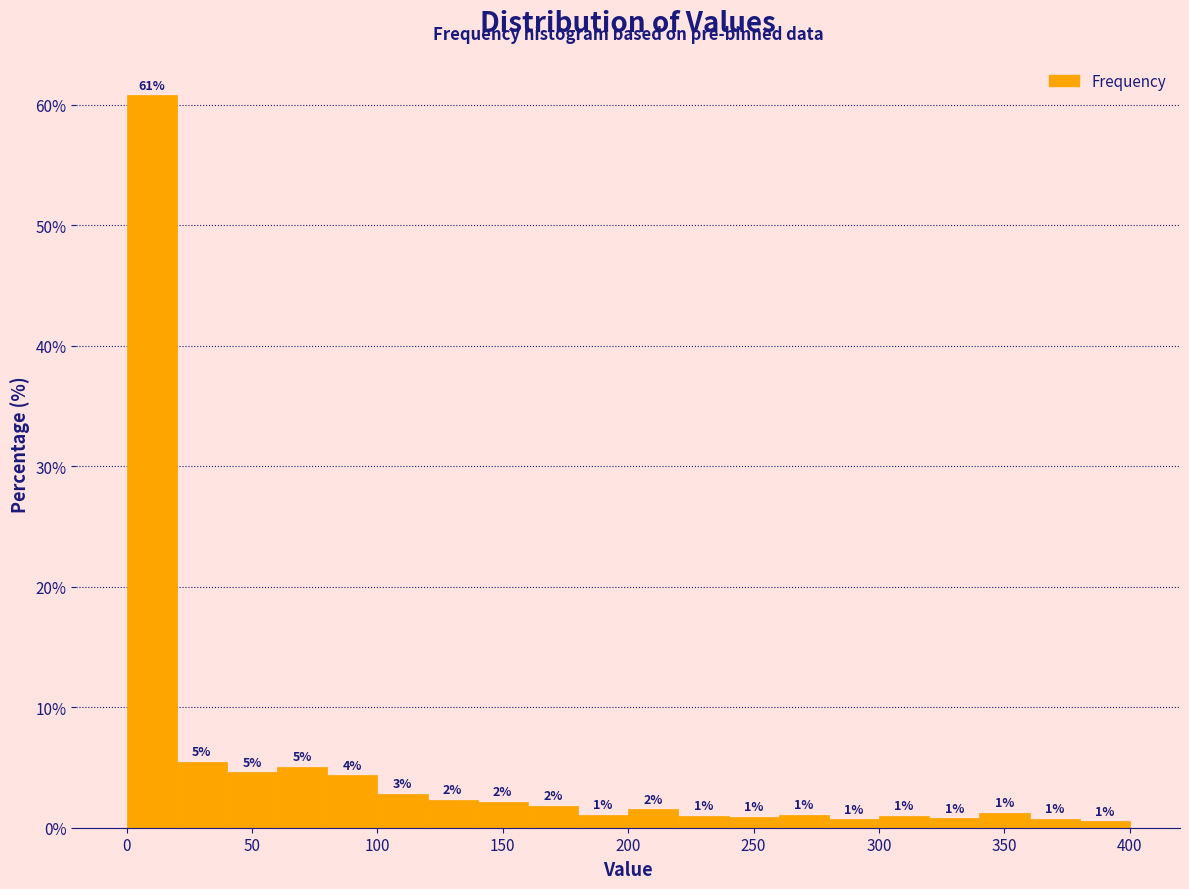

Over which range of the x-axis is the bar tallest?

0 to 20